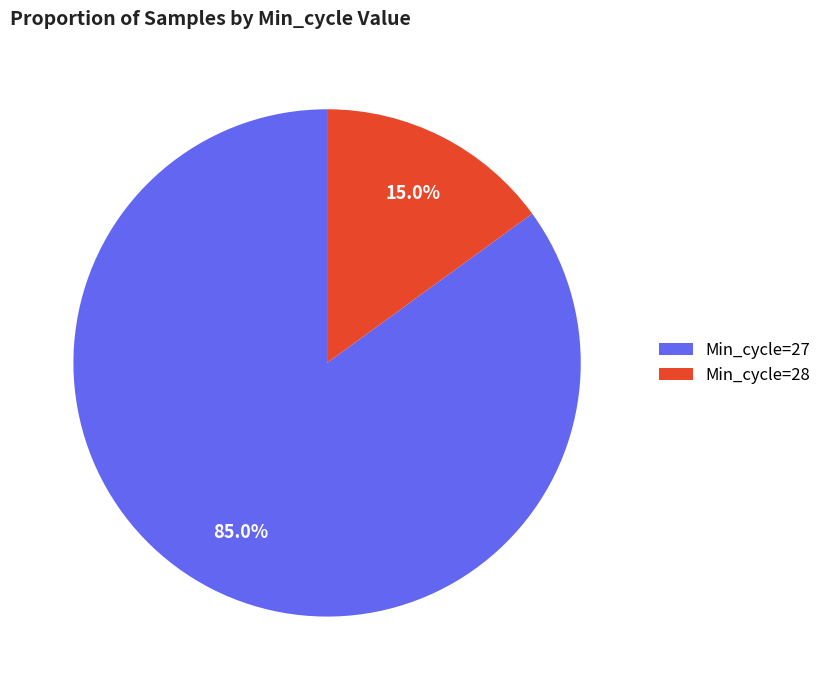

Rank the categories by value from lowest to highest.

Min_cycle=28, Min_cycle=27